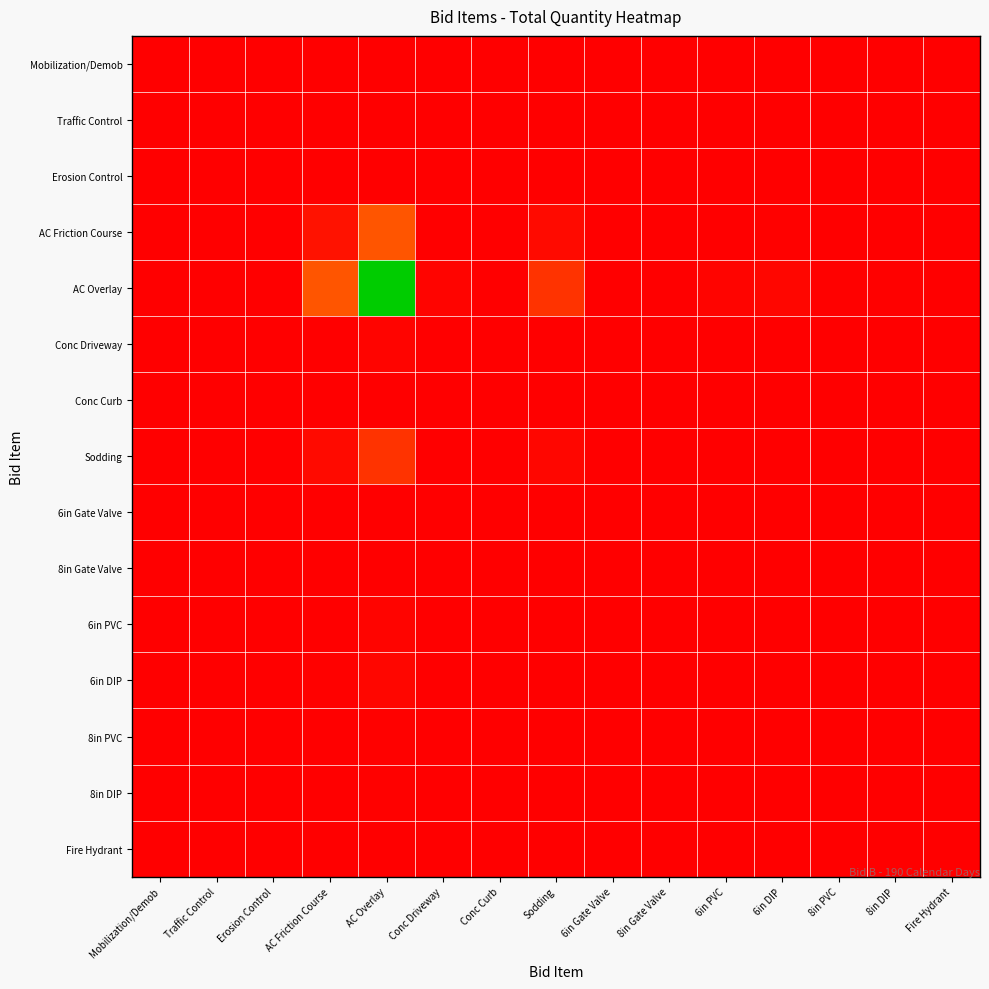

Between 8in DIP and 6in Gate Valve, which is larger?

8in DIP